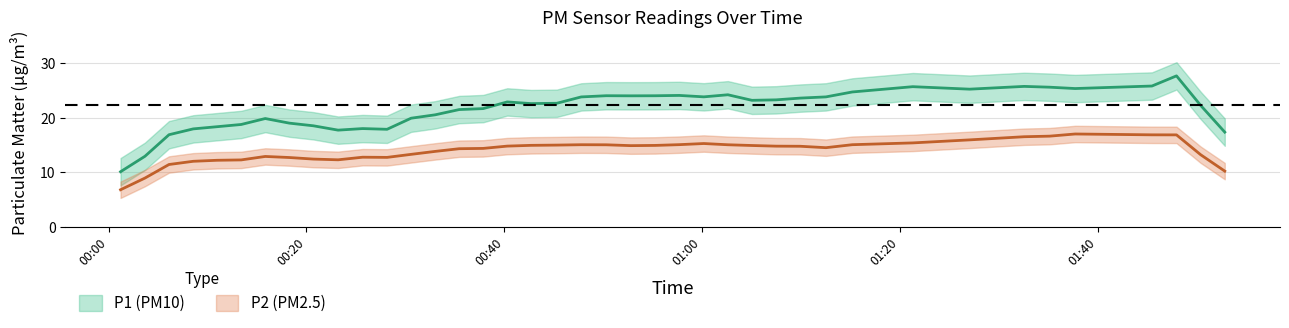

What is the spread (max minus min) of values at 4?

7.3